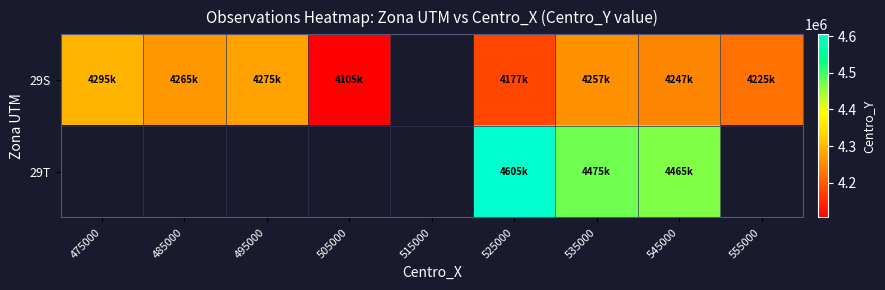

At how many categories does at least one series exceed 4158060?

7